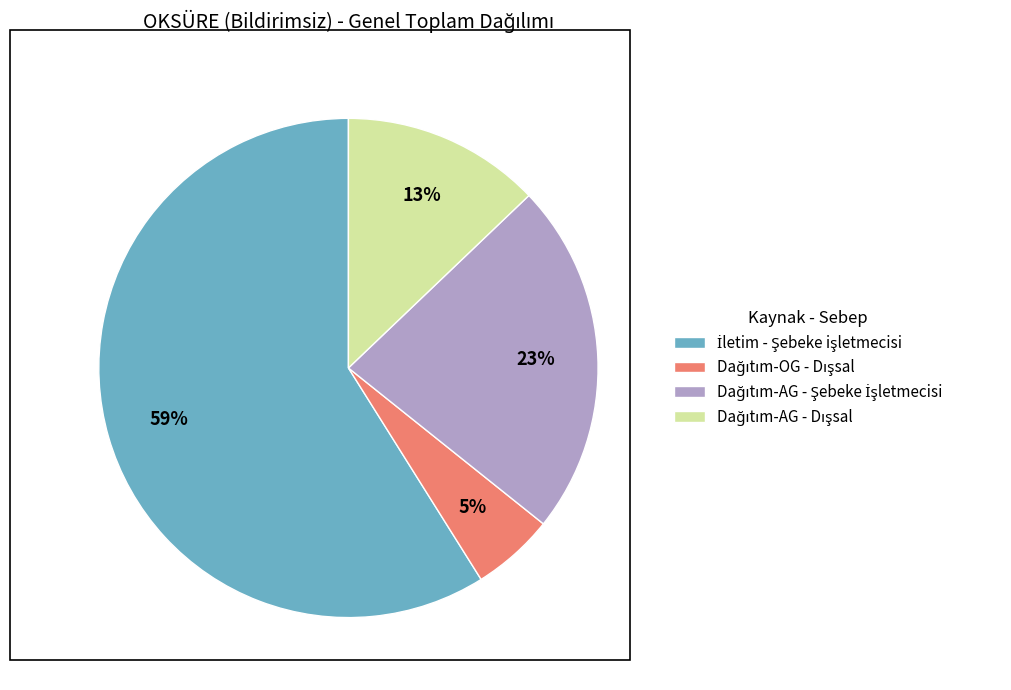

Is there a majority slice in this chart?

Yes